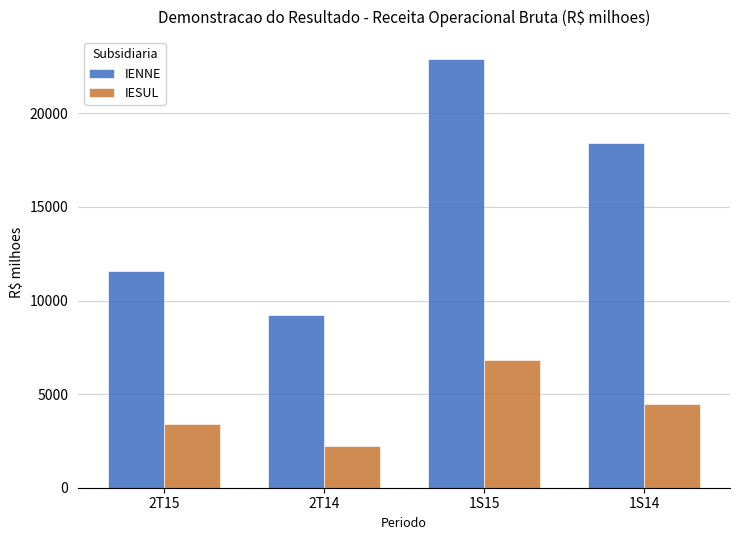

What is the highest value of the IESUL series?

6812